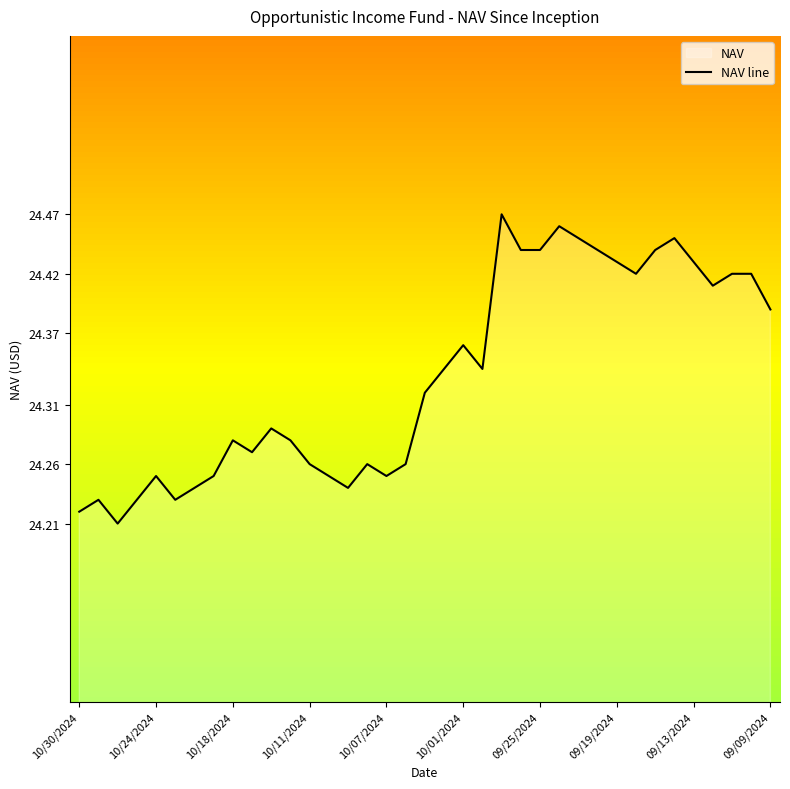

What is the sum of all values?

900.4